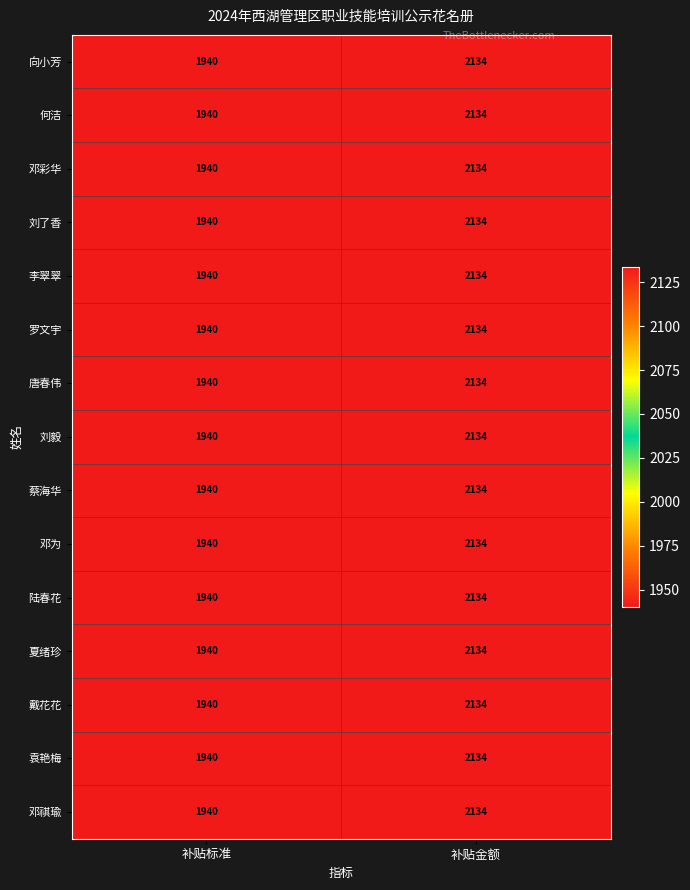

What is the sum of the 李翠翠 values at 补贴金额 and 补贴标准?

4074